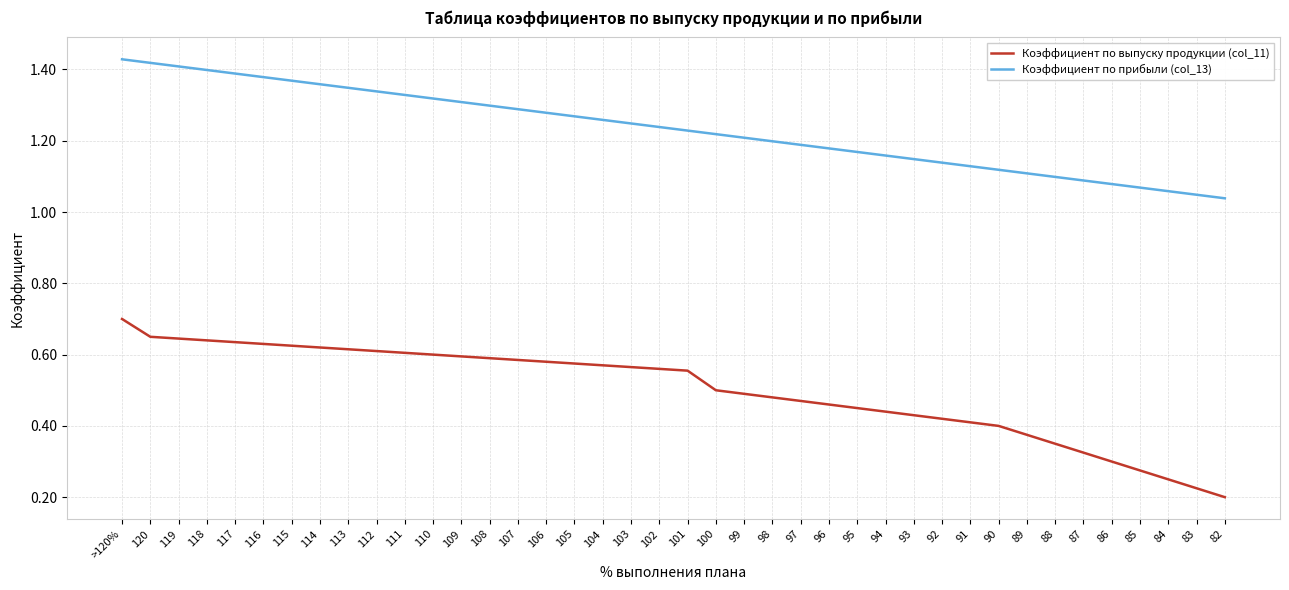

List the series in order of their peak value, lowest first.

Коэффициент по выпуску продукции (col_11), Коэффициент по прибыли (col_13)